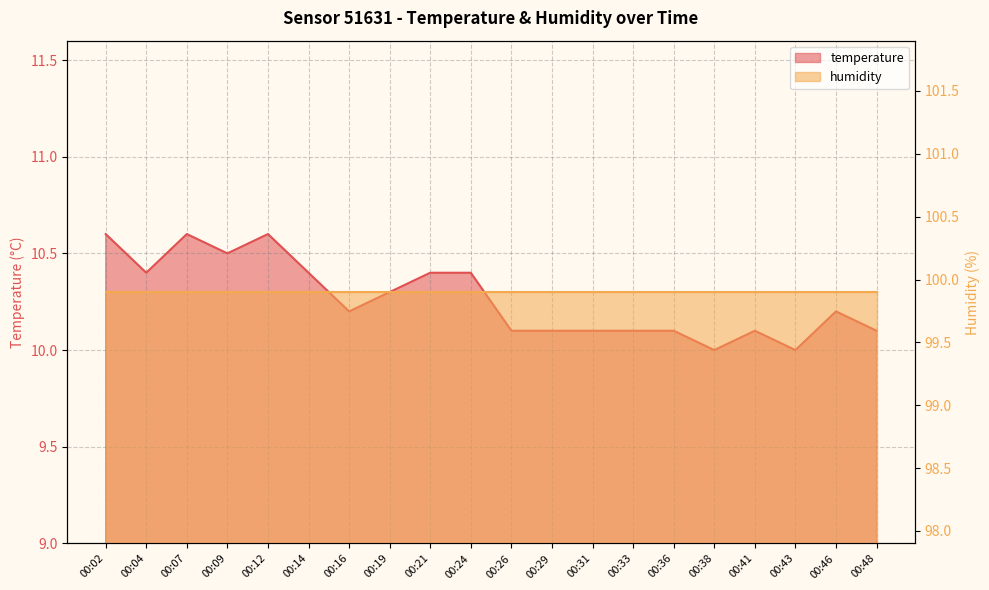

Reading left to right, list all the values displayed in this chart.

10.6	10.4	10.6	10.5	10.6	10.4	10.2	10.3	10.4	10.4	10.1	10.1	10.1	10.1	10.1	10.0	10.1	10.0	10.2	10.1